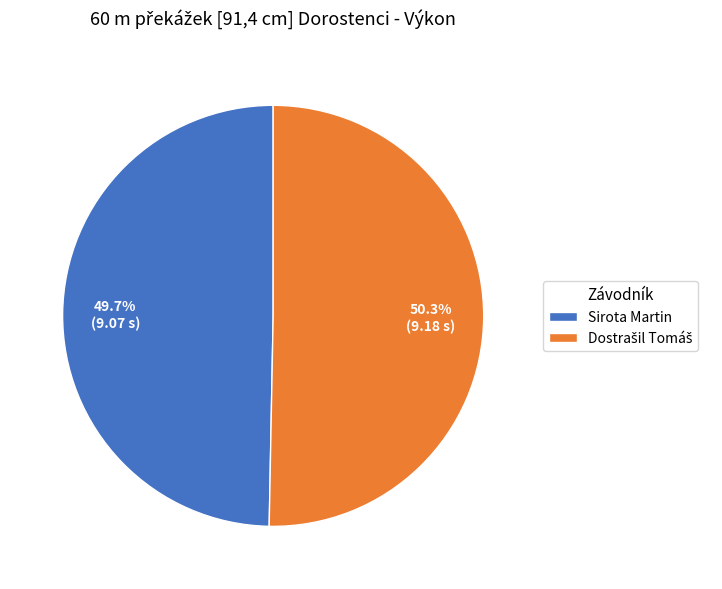

Which slice is the smallest?

Sirota Martin